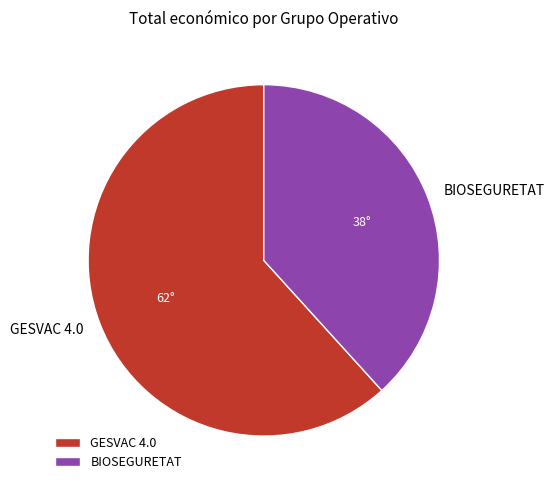

True or false: BIOSEGURETAT accounts for 23% of the total.

False